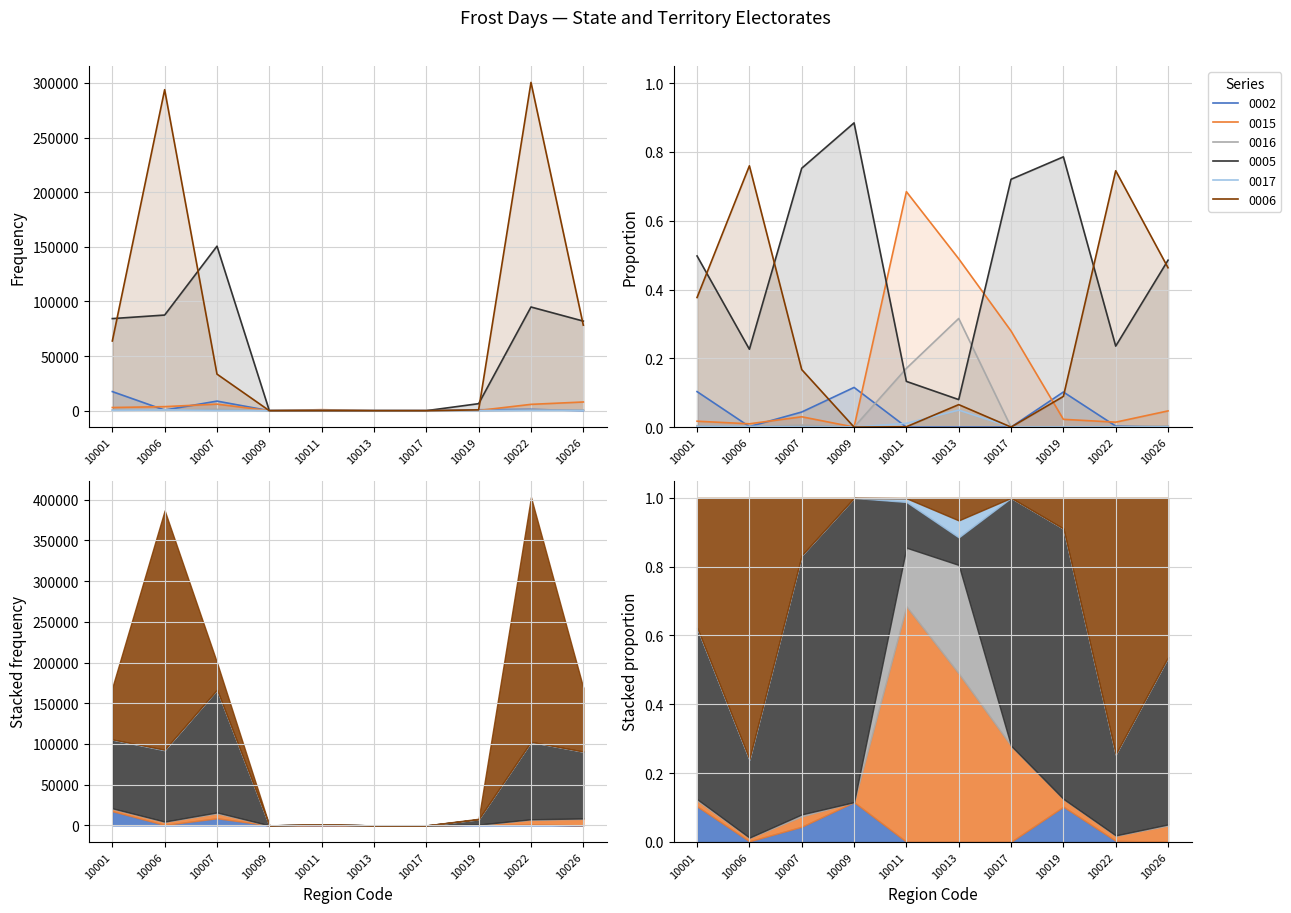

Which has a higher value, 10013 or 10011?

10013